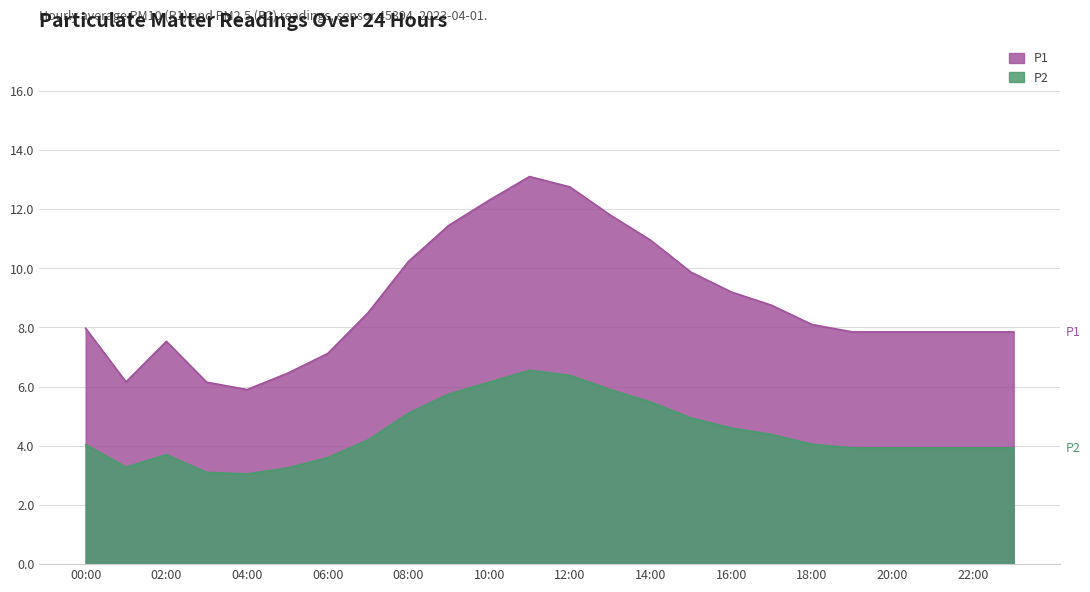

The P1 series shows 10.9 at 14:00. True or false?

True